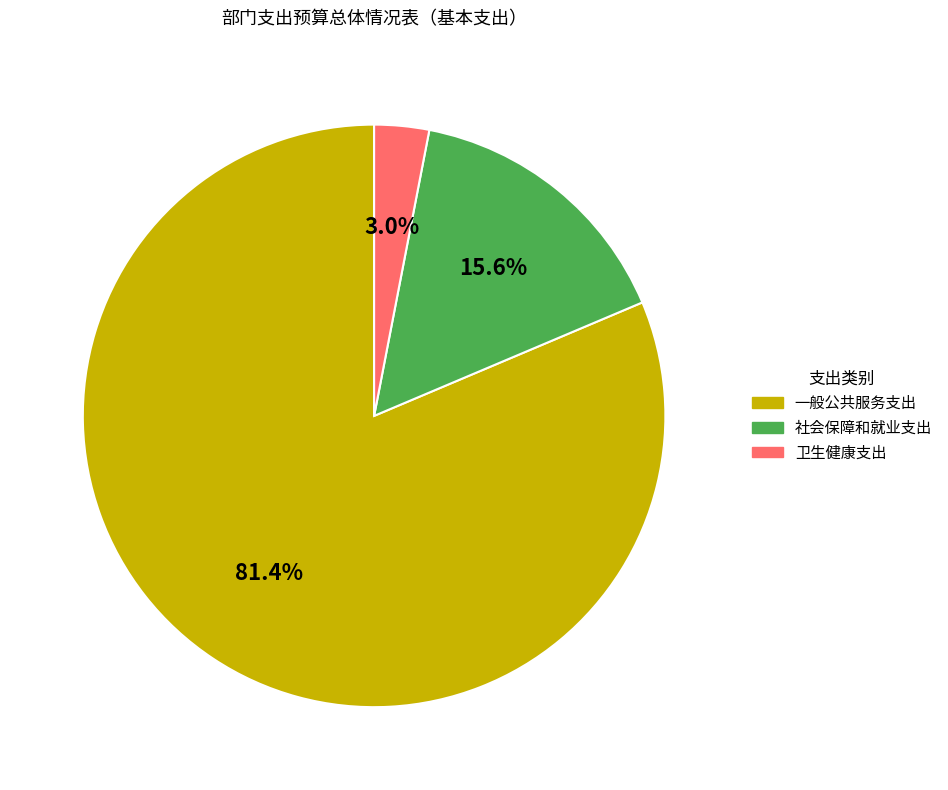

Is it true that 一般公共服务支出 is 81% of the pie?

True